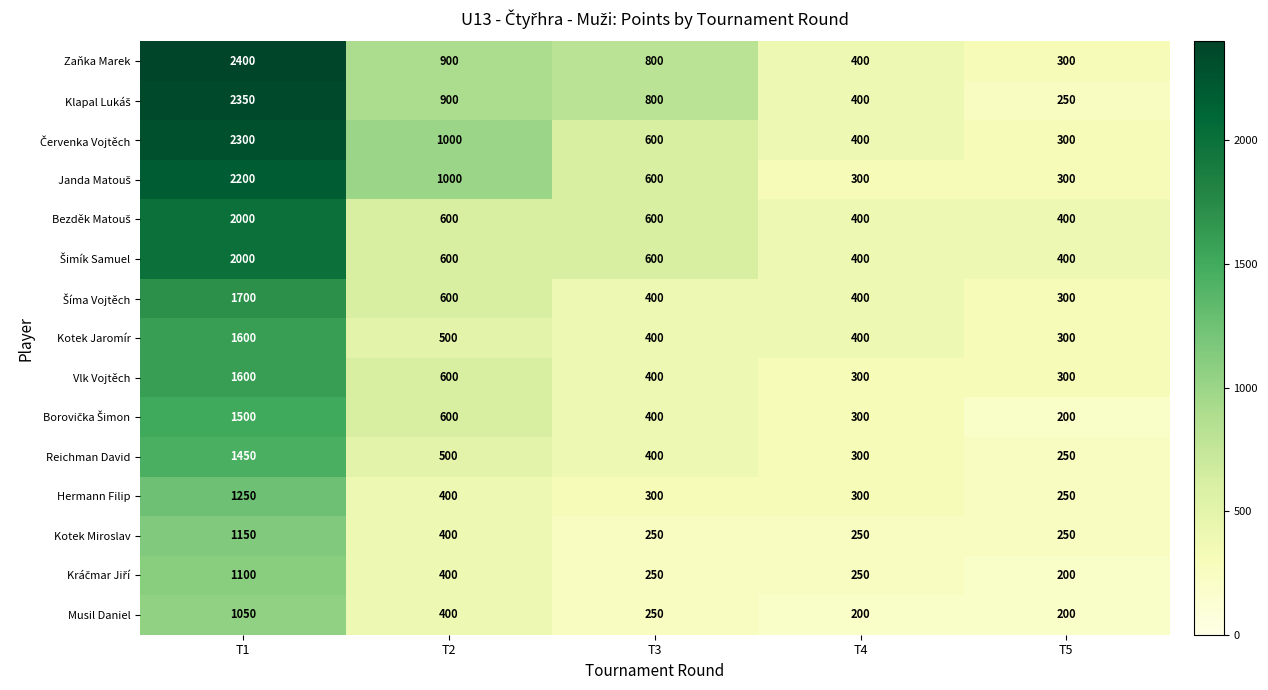

What is the sum of all Reichman David values?

2900